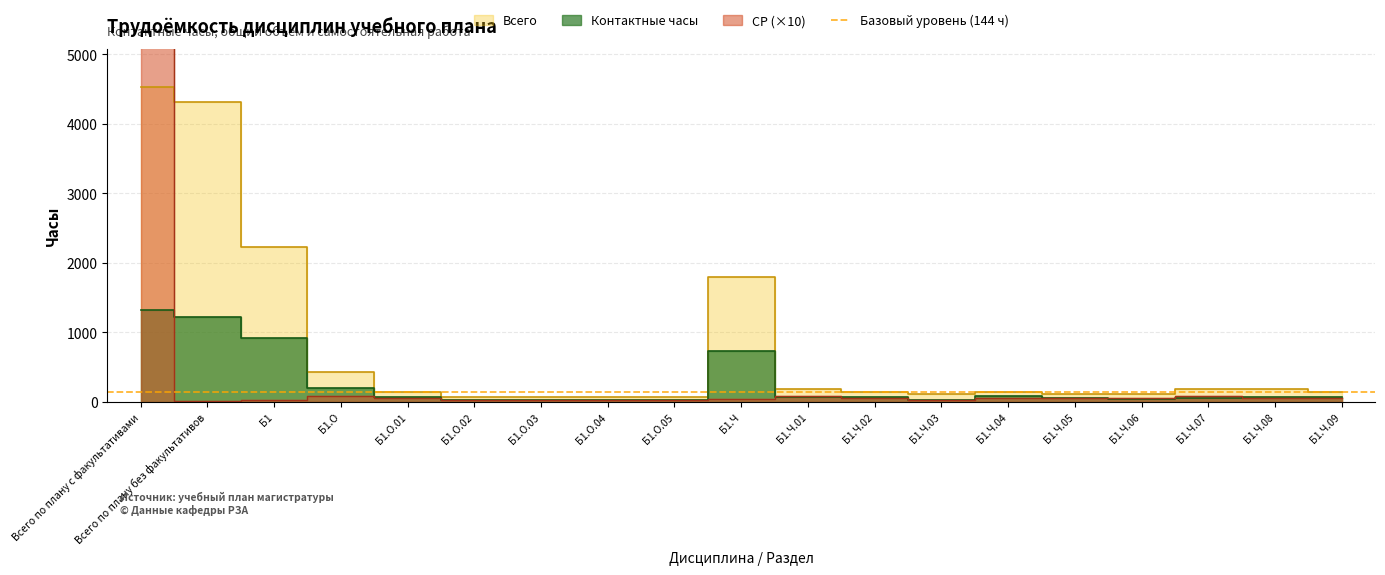

Which series has the largest range (max minus min)?

СР